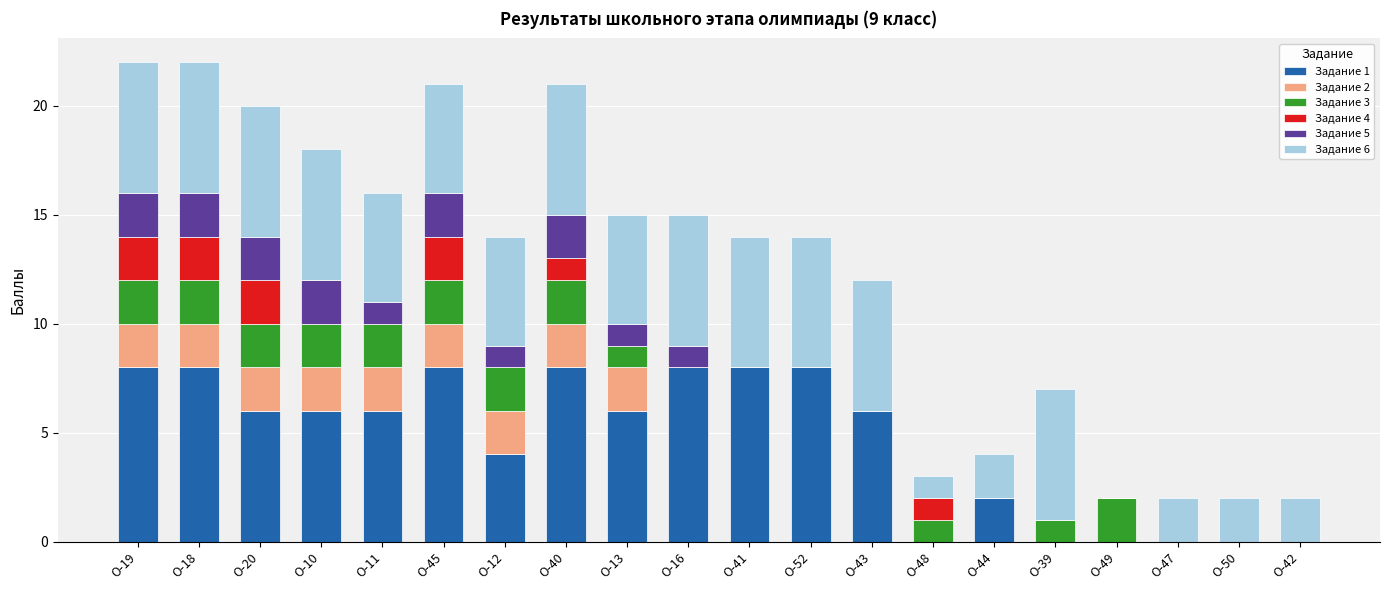

What is the total value across all series at О-19?

22